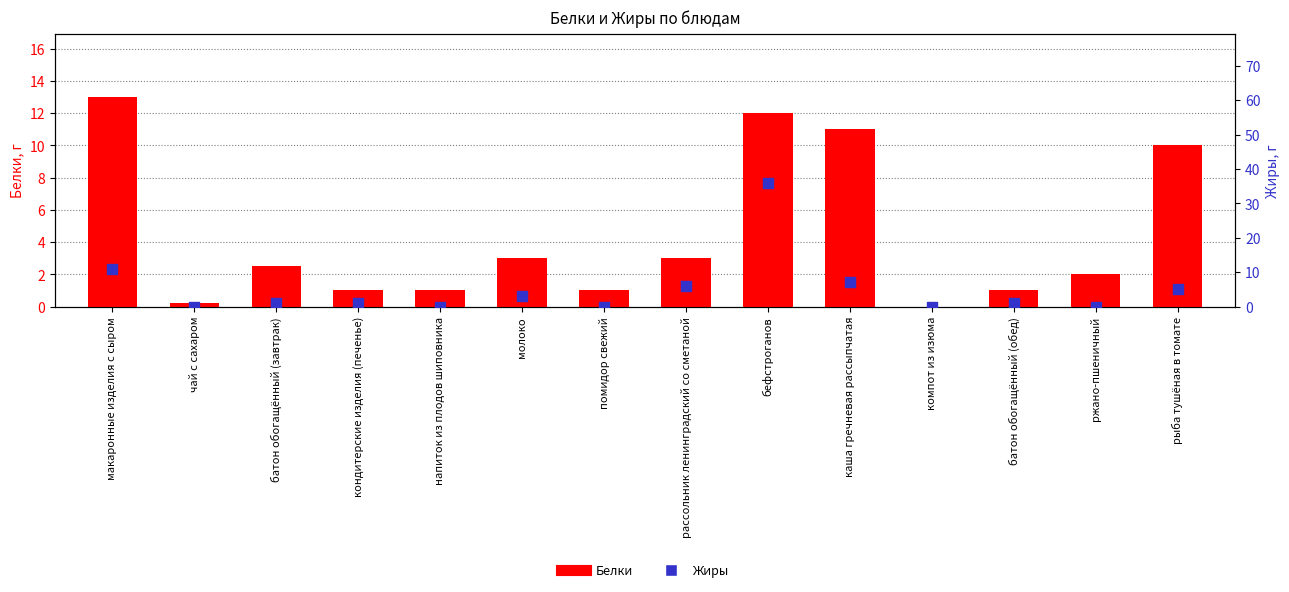

Which series contains the lowest Y value?

Белки